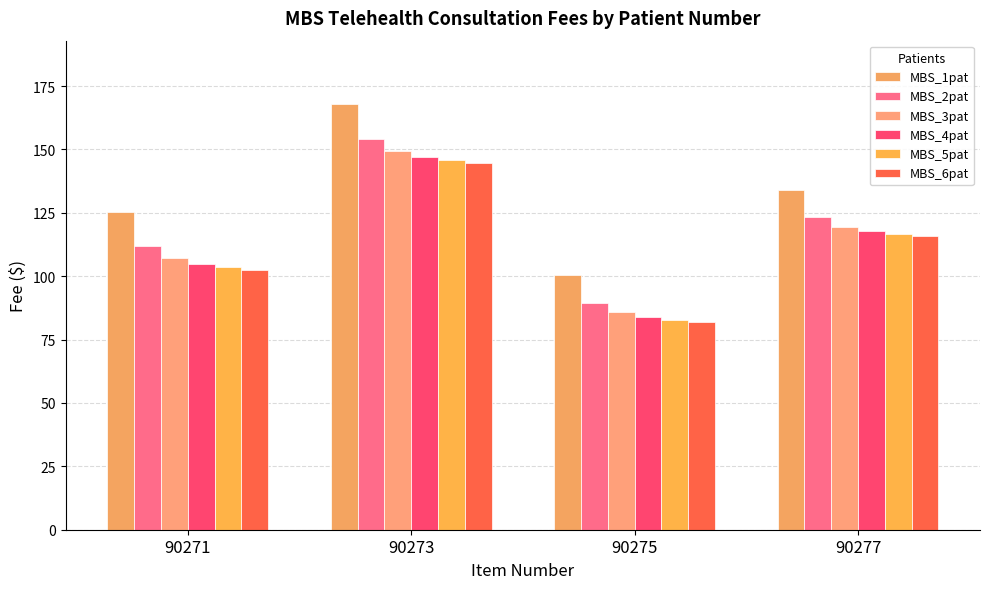

At which category is the sum across all series the highest?

90273